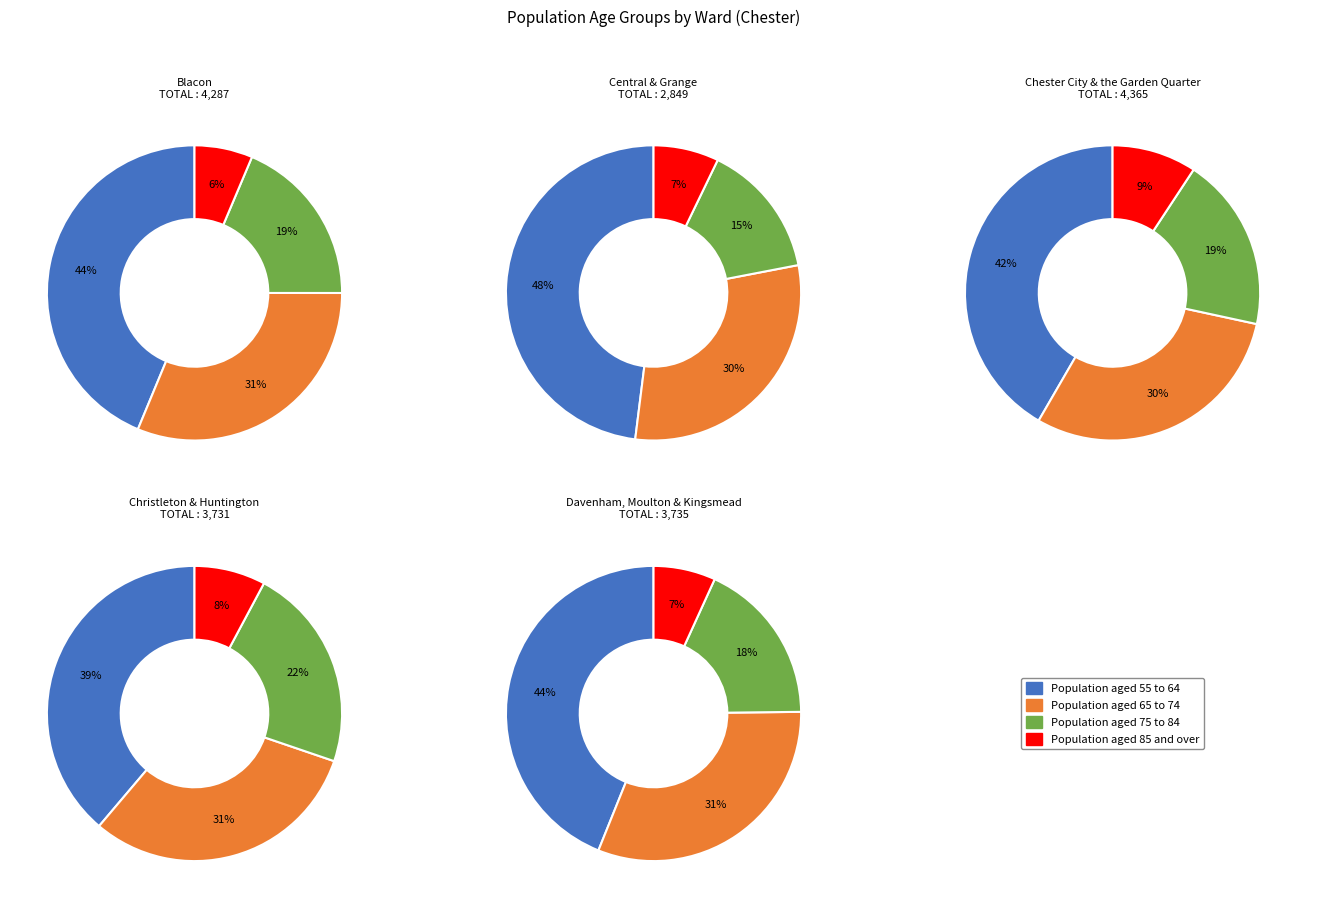

Does Chester City & the Garden Quarter account for over 50% of the chart?

No